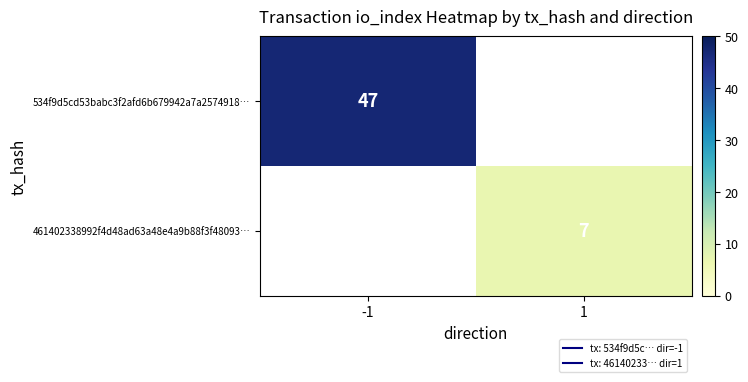

Which series has the widest spread of values?

534f9d5cd53babc3f2afd6b679942a7a2574918…